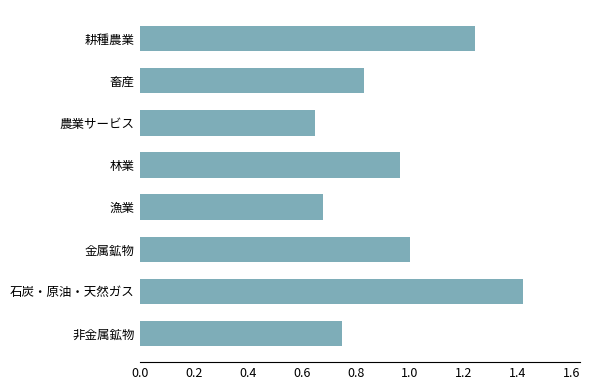

List the labels in order of value, largest first.

石炭・原油・天然ガス, 耕種農業, 金属鉱物, 林業, 畜産, 非金属鉱物, 漁業, 農業サービス